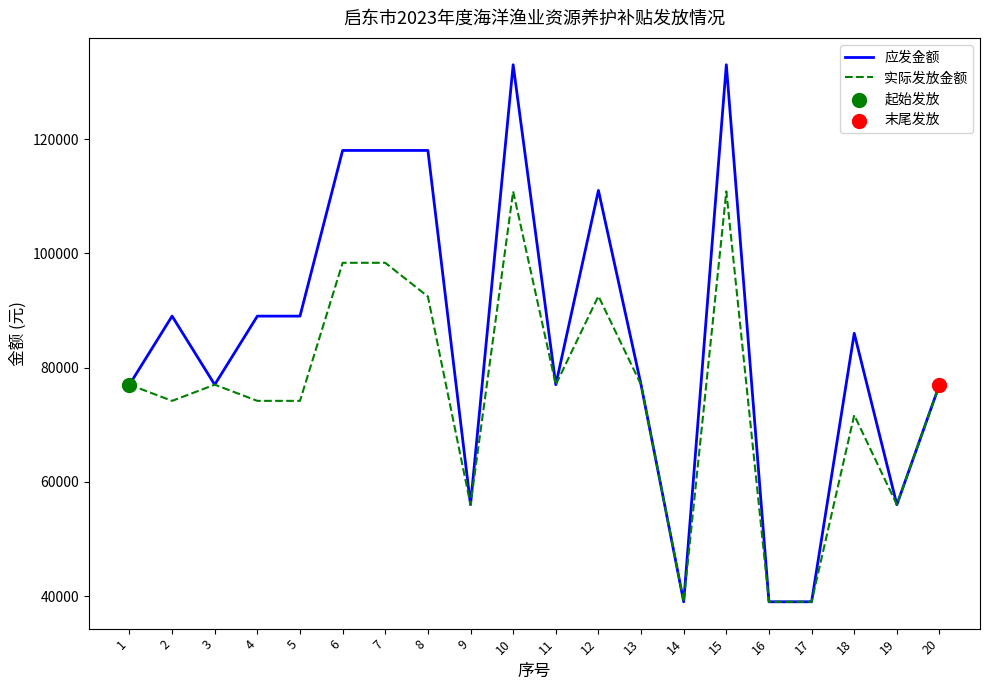

What is the total value across all series at 9?

112000.0